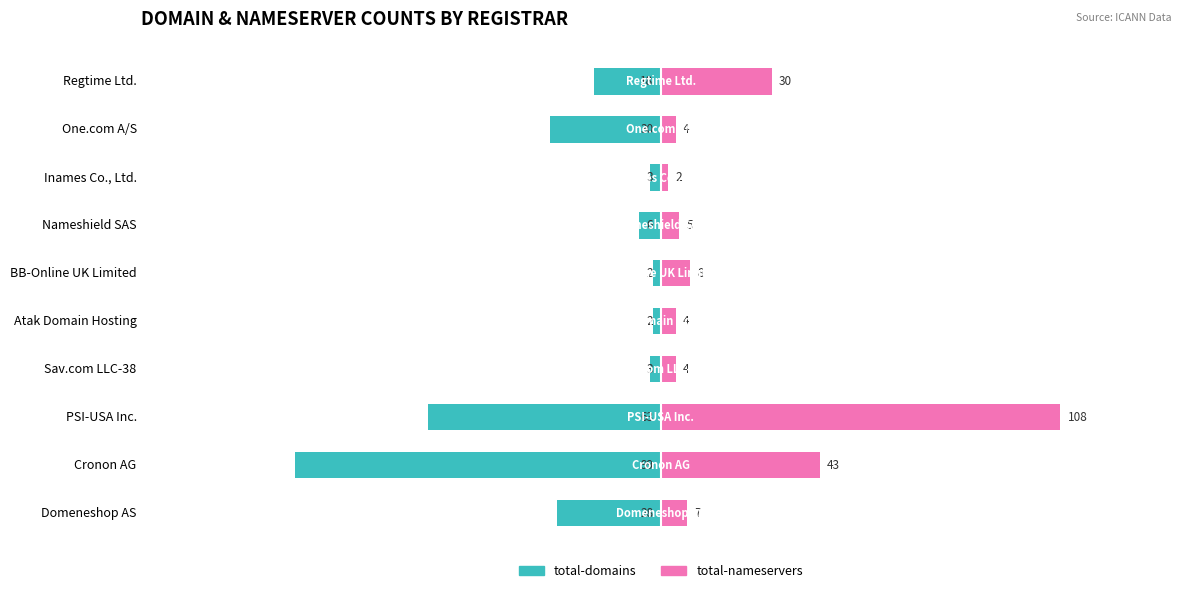

Rank the series by their maximum value, from highest to lowest.

total-nameservers, total-domains